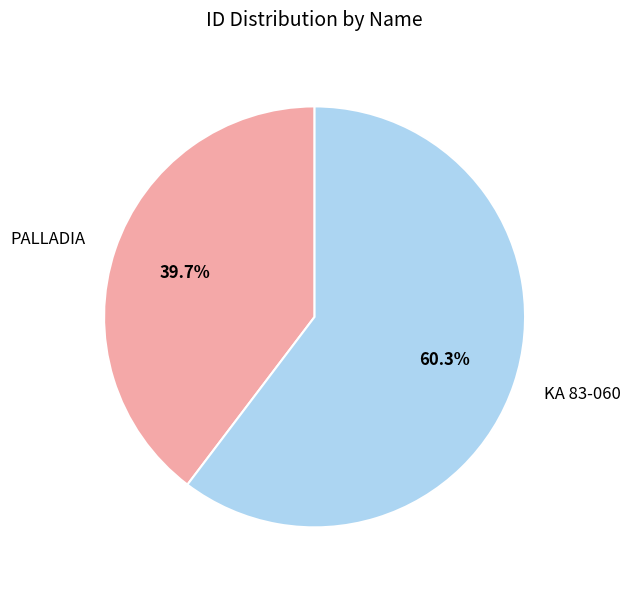

True or false: KA 83-060 accounts for 60% of the total.

True